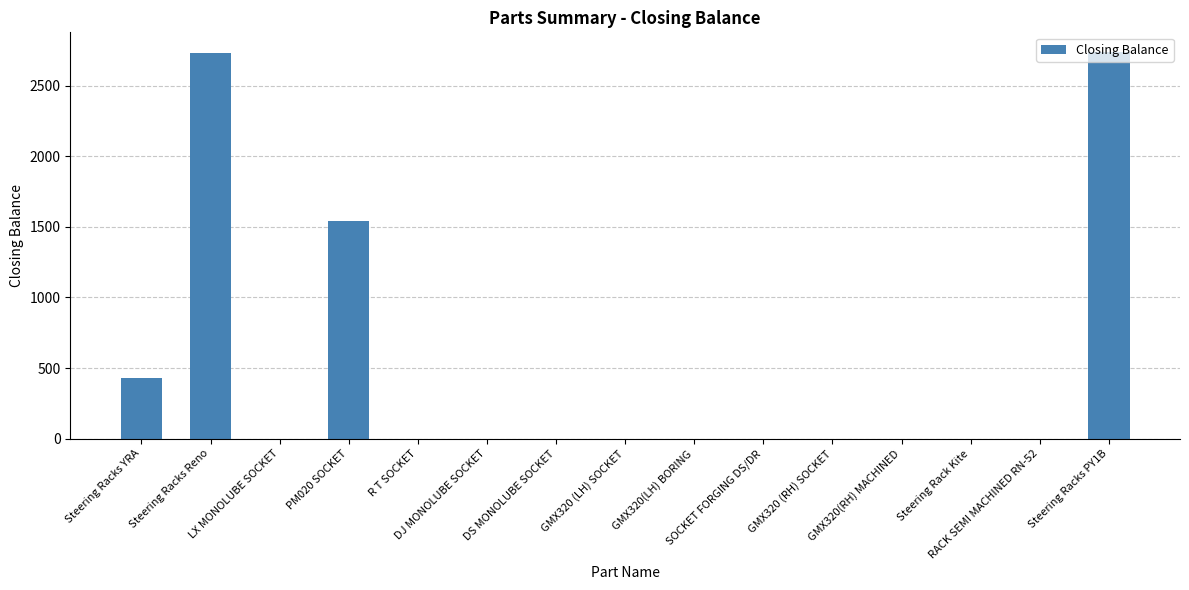

What is the sum of all values?

7448